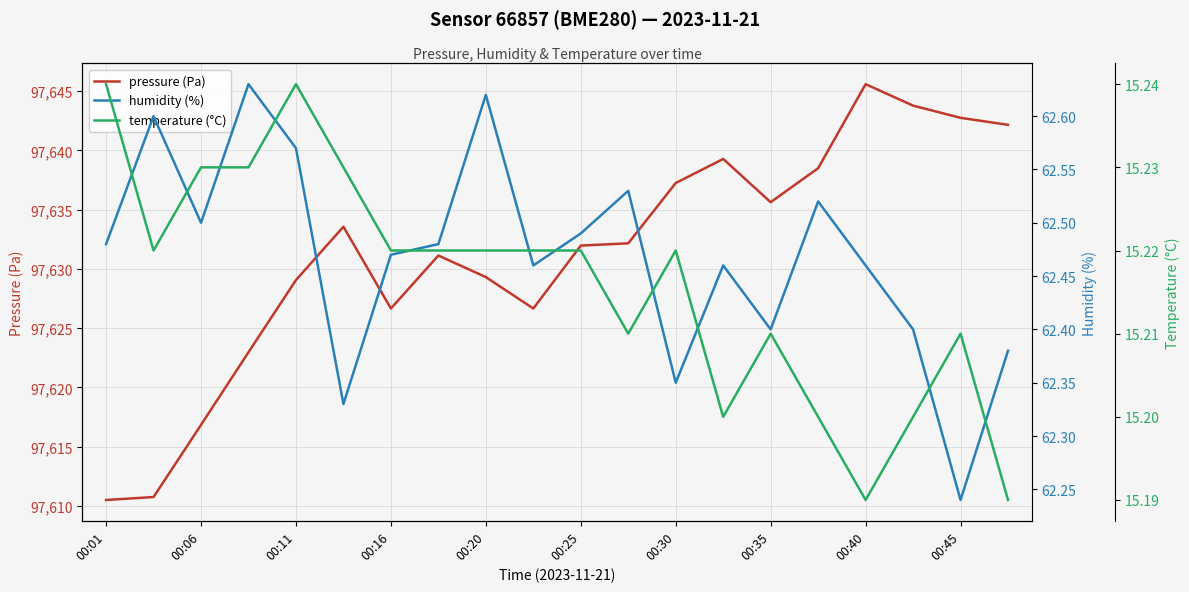

How many lines are shown in the chart?

3